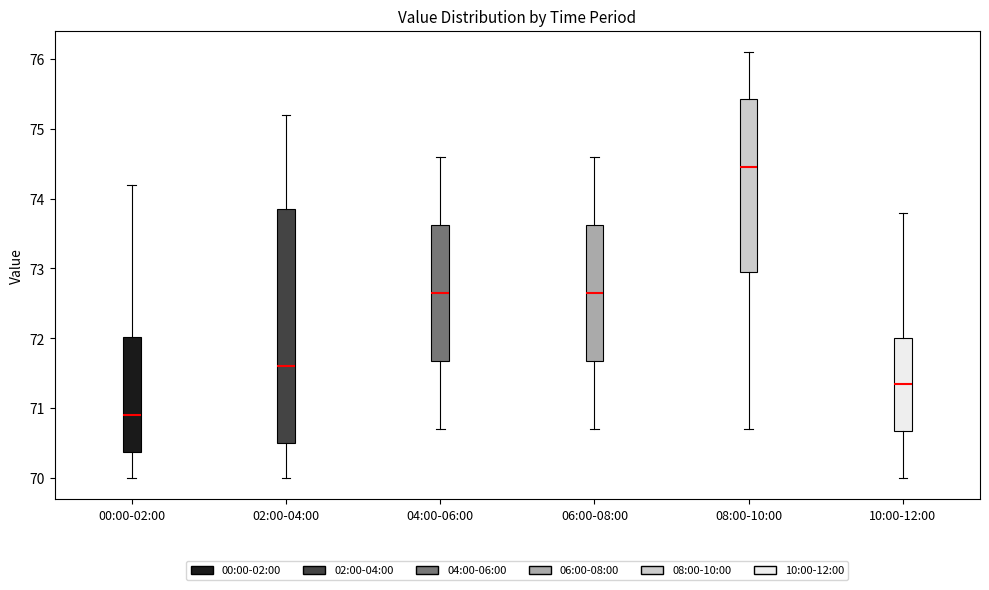

Reading left to right, read every box against the y-axis: the position of its median line, the range the box covers, and the ends of its whiskers. The values are not printed on the chart, so give them approximately, as read against the axis.

00:00-02:00: median 70.9, box 70.4 to 72.0, whiskers 70.0 to 74.2
02:00-04:00: median 71.6, box 70.5 to 73.9, whiskers 70.0 to 75.2
04:00-06:00: median 72.7, box 71.7 to 73.6, whiskers 70.7 to 74.6
06:00-08:00: median 72.7, box 71.7 to 73.6, whiskers 70.7 to 74.6
08:00-10:00: median 74.5, box 73.0 to 75.4, whiskers 70.7 to 76.1
10:00-12:00: median 71.4, box 70.7 to 72.0, whiskers 70.0 to 73.8